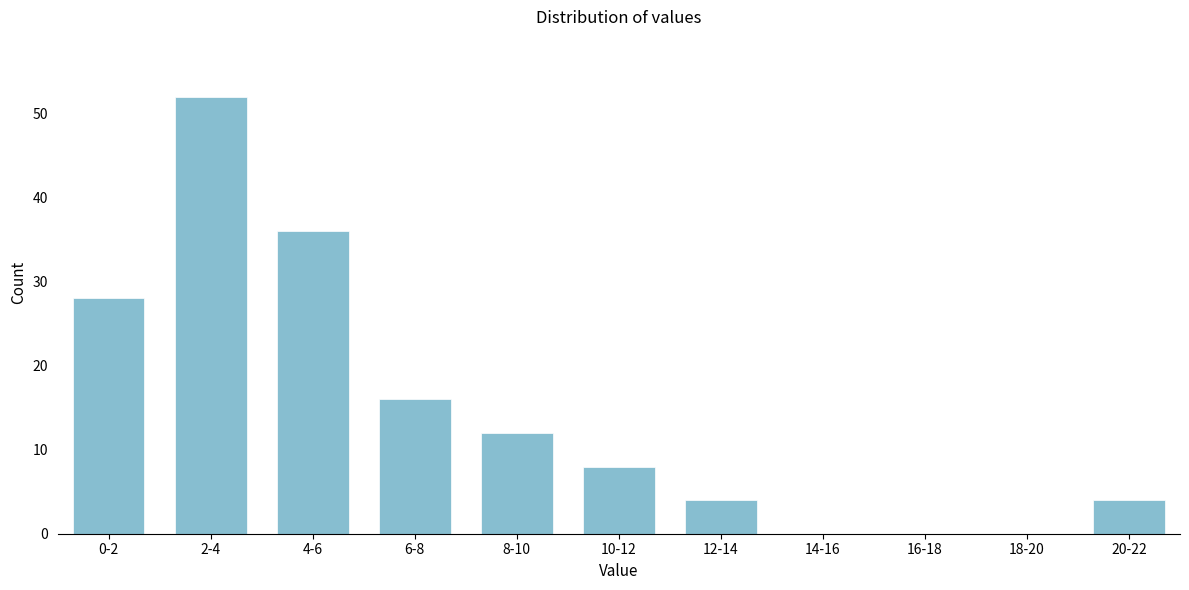

Reading left to right, extract all data points from this chart.

0-2=28	2-4=52	4-6=36	6-8=16	8-10=12	10-12=8	12-14=4	14-16=0	16-18=0	18-20=0	20-22=4